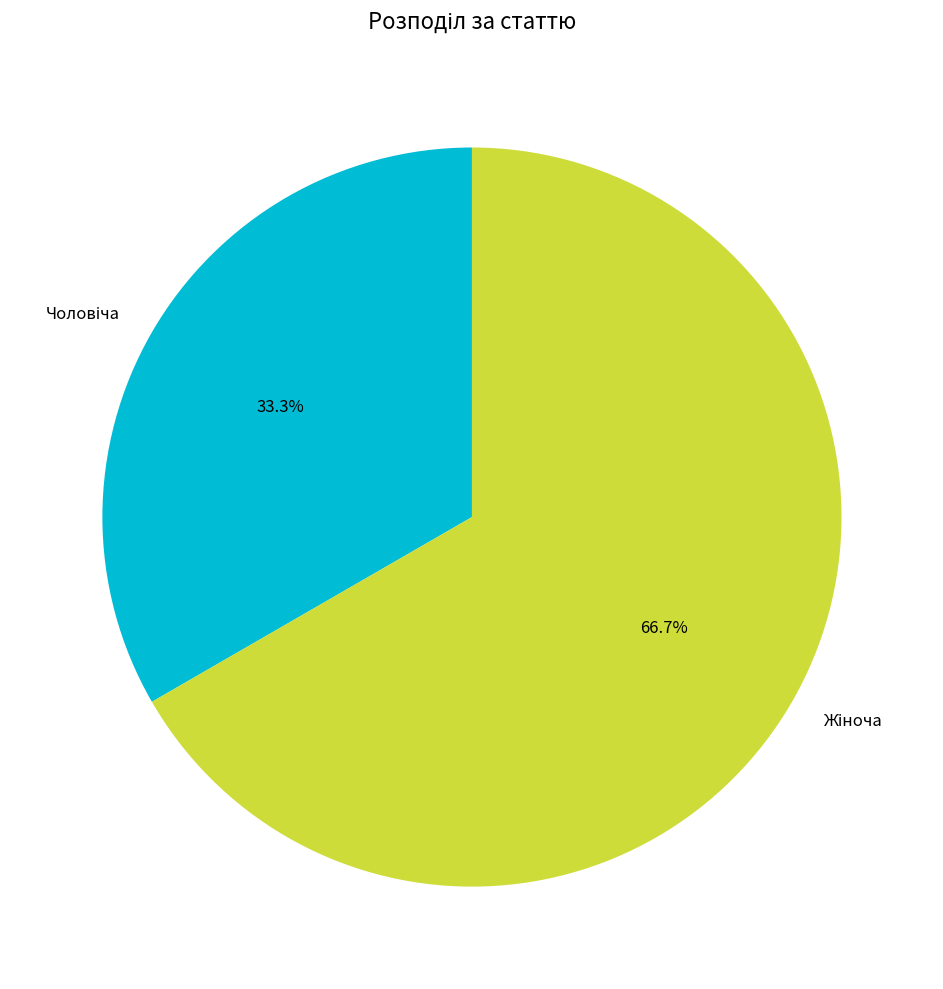

Does any single category account for the majority?

Yes